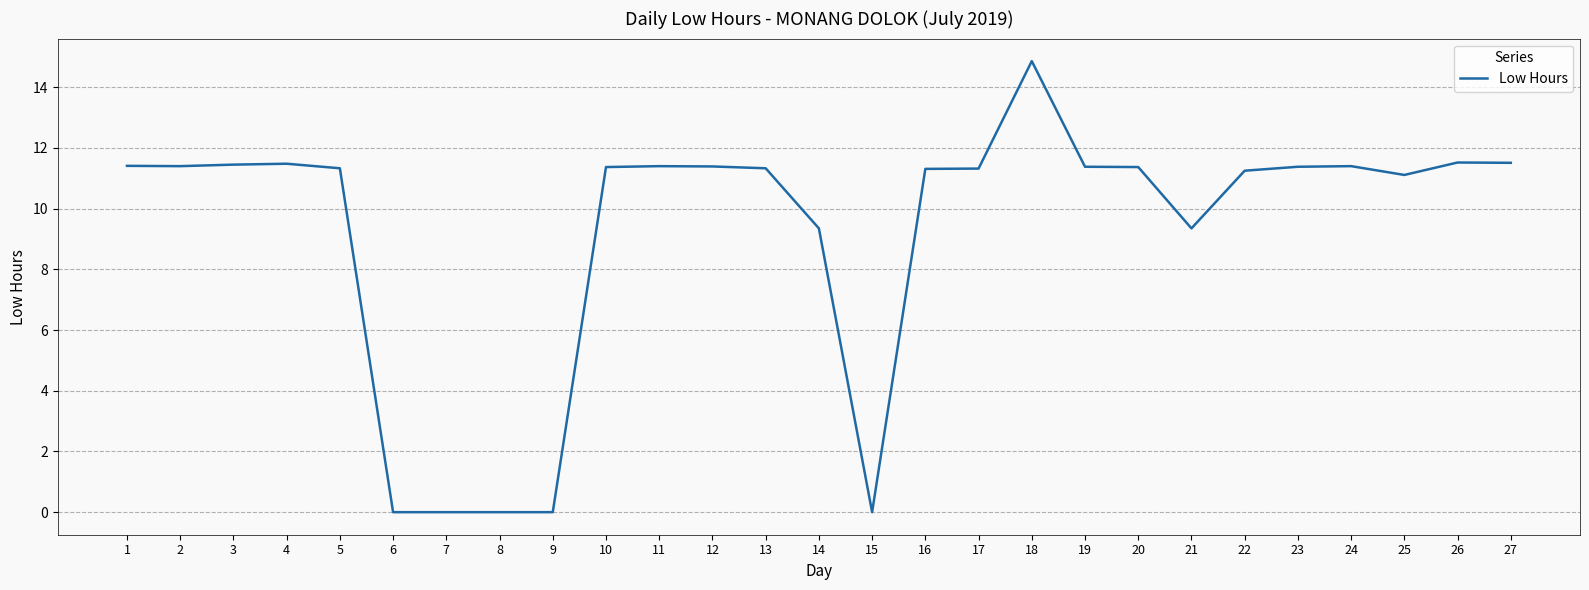

How many values are below 11?

7